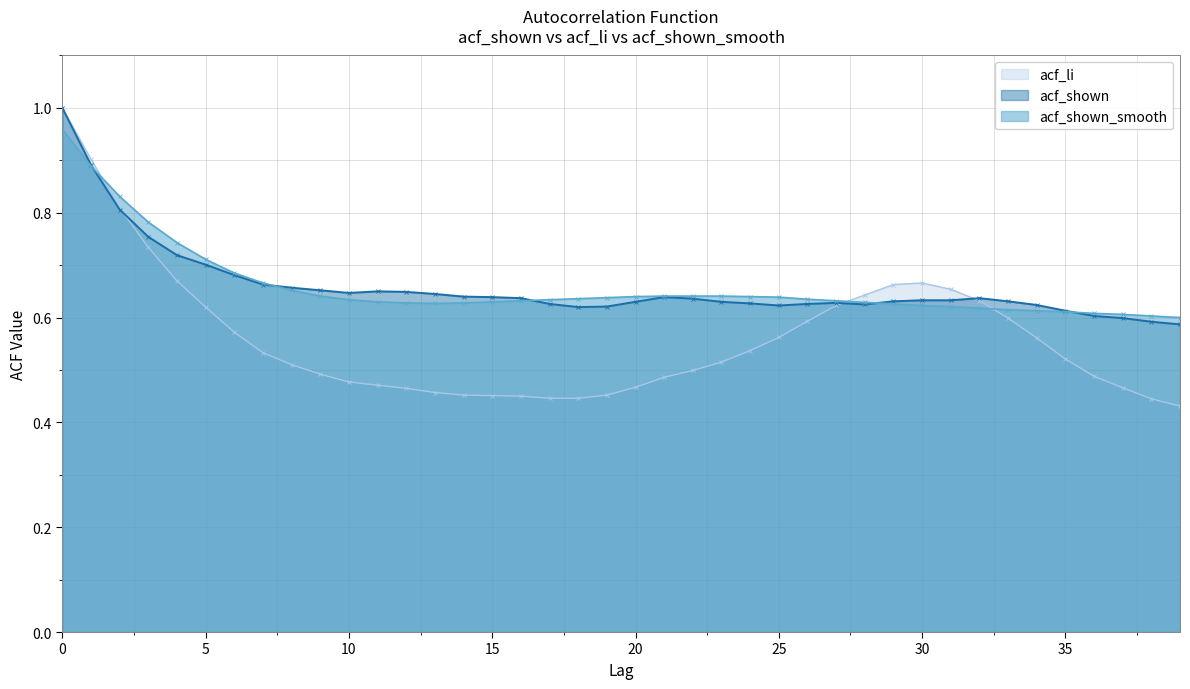

What is the difference between the maximum and minimum values in the acf_shown series?

0.4